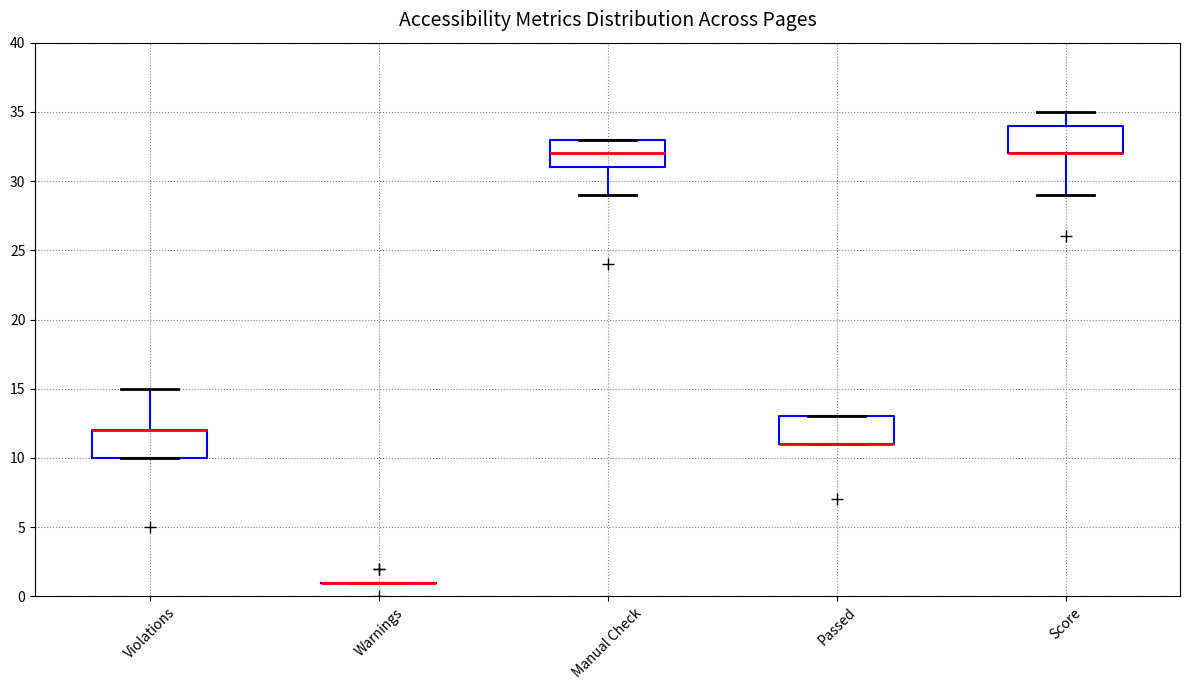

Where is the upper edge of the box for Score on the y-axis? The values are not printed on the chart, so give them approximately, as read against the axis.

34